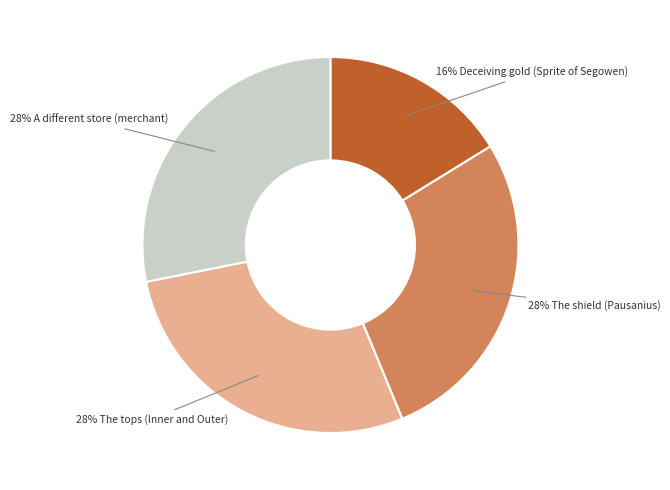

To the nearest percent, what is the difference between the largest and smallest slice percentages?

12%